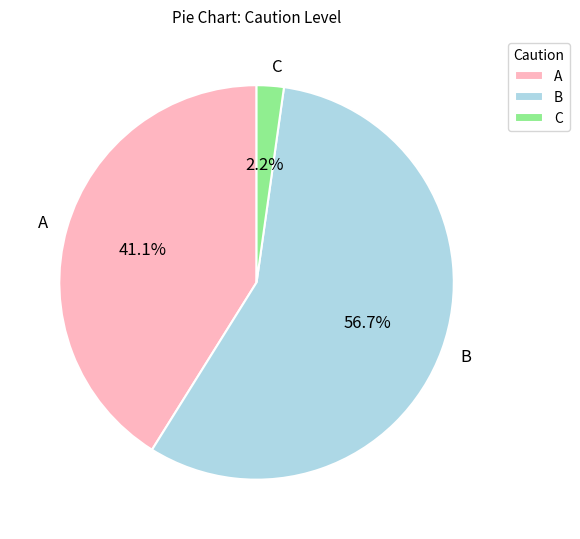

What percentage is NOT represented by C?

97.8%